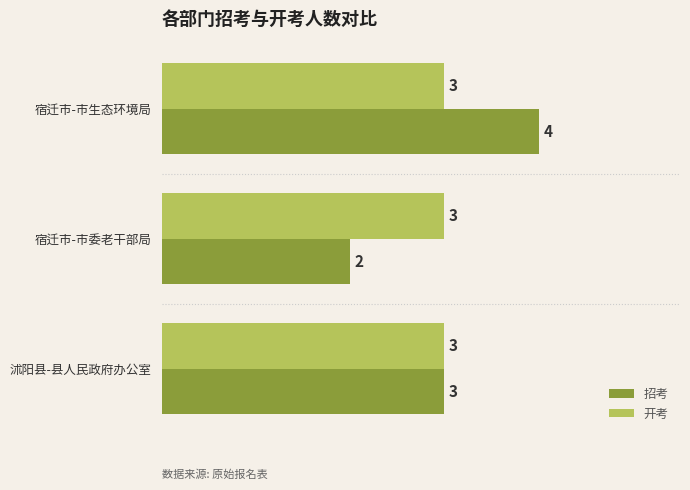

The value of 招考 at 宿迁市-市生态环境局 is 5. True or false?

False